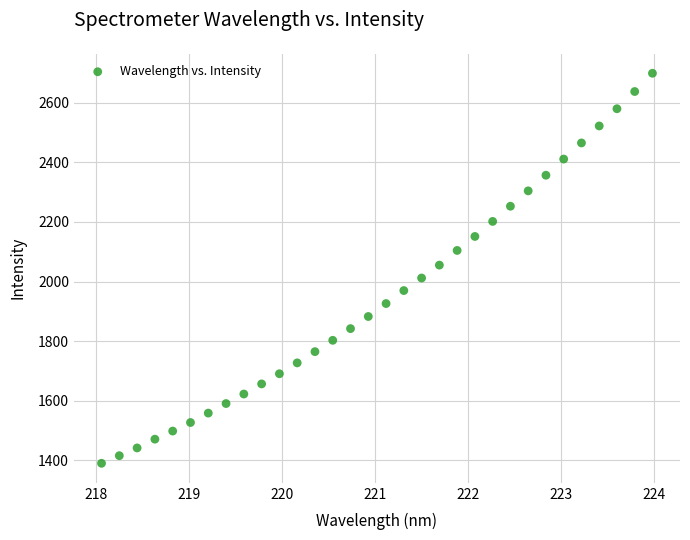

What is the range of X values (max minus min)?

5.9